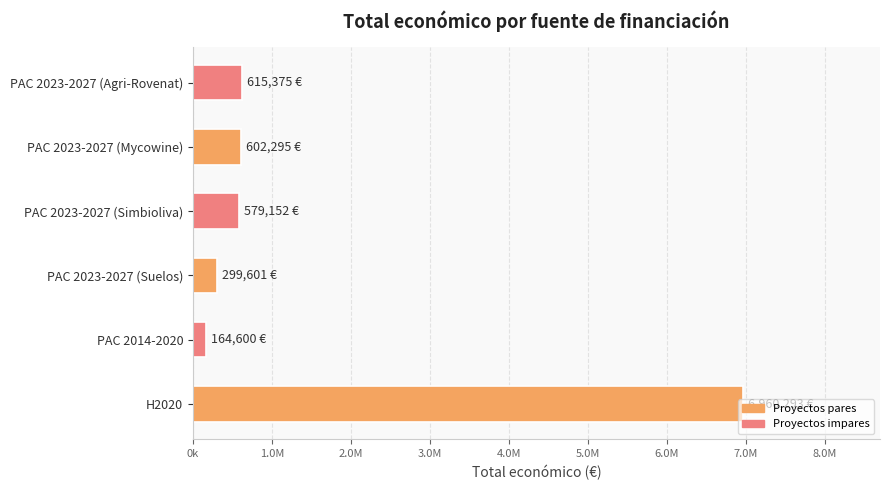

Are the bars horizontal?

Yes